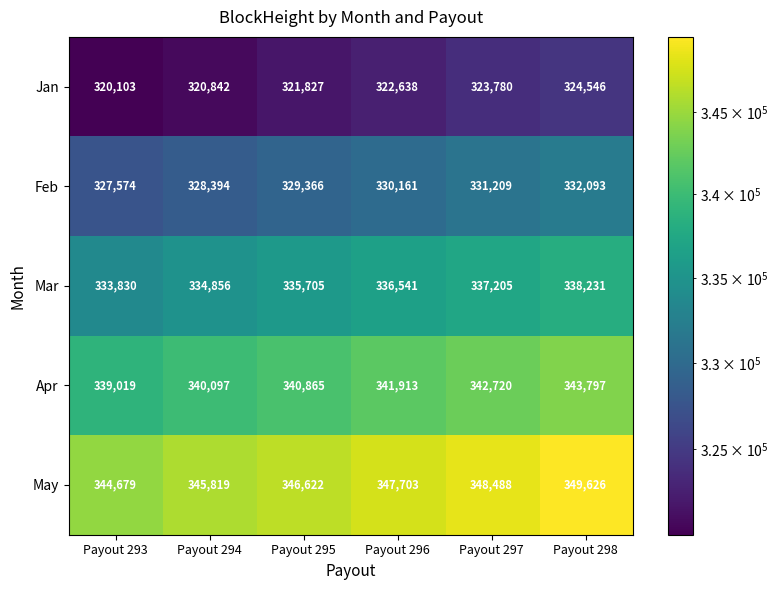

Reading left to right, list all the values displayed in this chart.

Jan: Payout 293=320103	Payout 294=320842	Payout 295=321827	Payout 296=322638	Payout 297=323780	Payout 298=324546
Feb: Payout 293=327574	Payout 294=328394	Payout 295=329366	Payout 296=330161	Payout 297=331209	Payout 298=332093
Mar: Payout 293=333830	Payout 294=334856	Payout 295=335705	Payout 296=336541	Payout 297=337205	Payout 298=338231
Apr: Payout 293=339019	Payout 294=340097	Payout 295=340865	Payout 296=341913	Payout 297=342720	Payout 298=343797
May: Payout 293=344679	Payout 294=345819	Payout 295=346622	Payout 296=347703	Payout 297=348488	Payout 298=349626